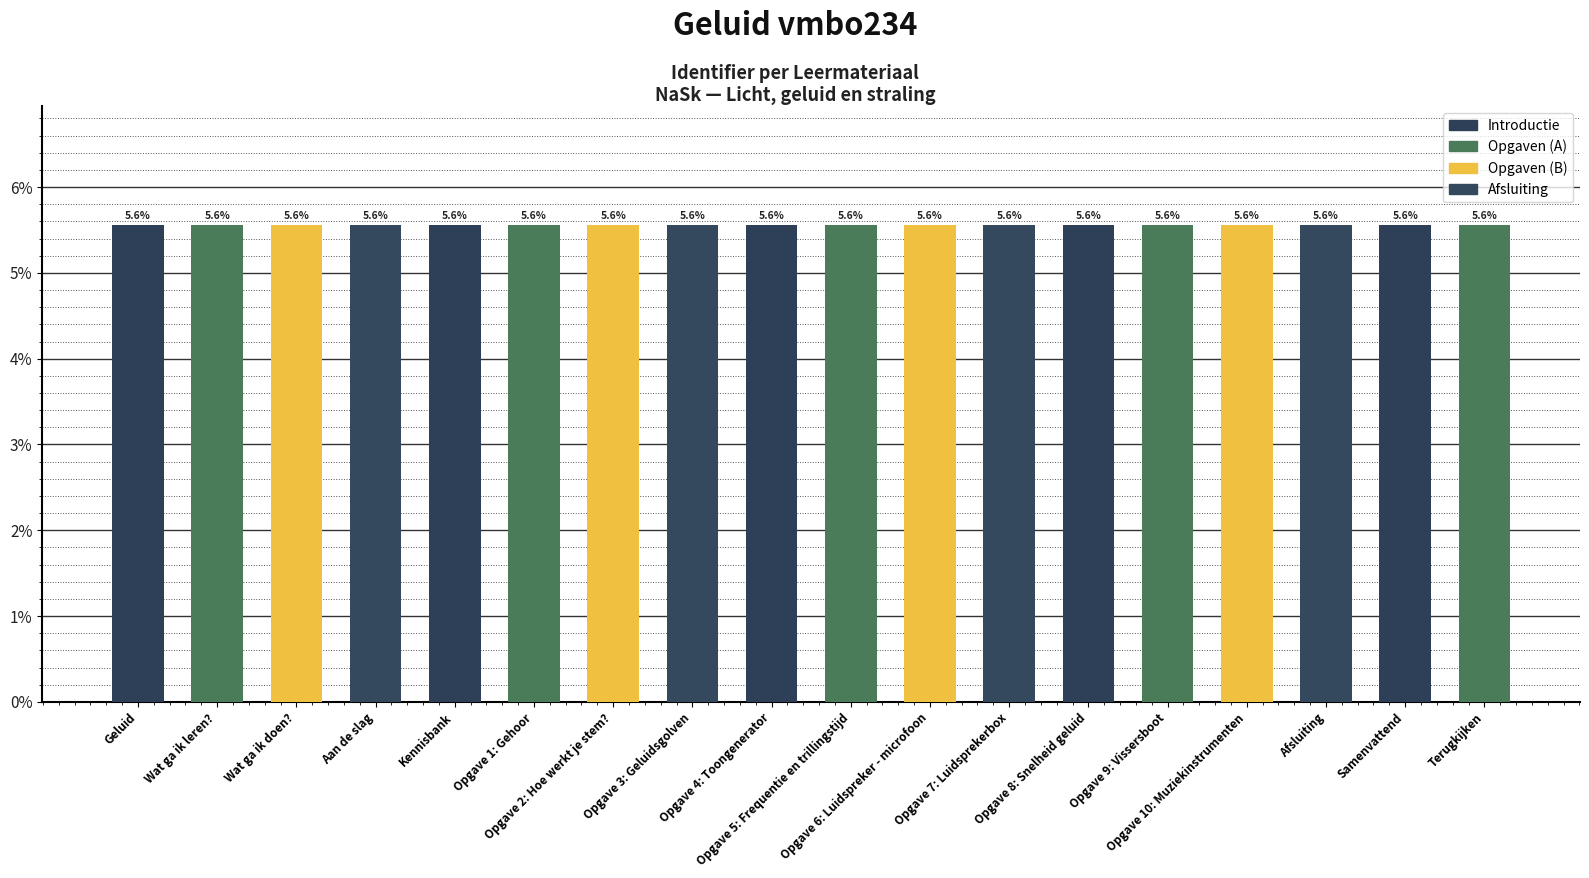

What is the value of the 1st bar from the left?

5.6